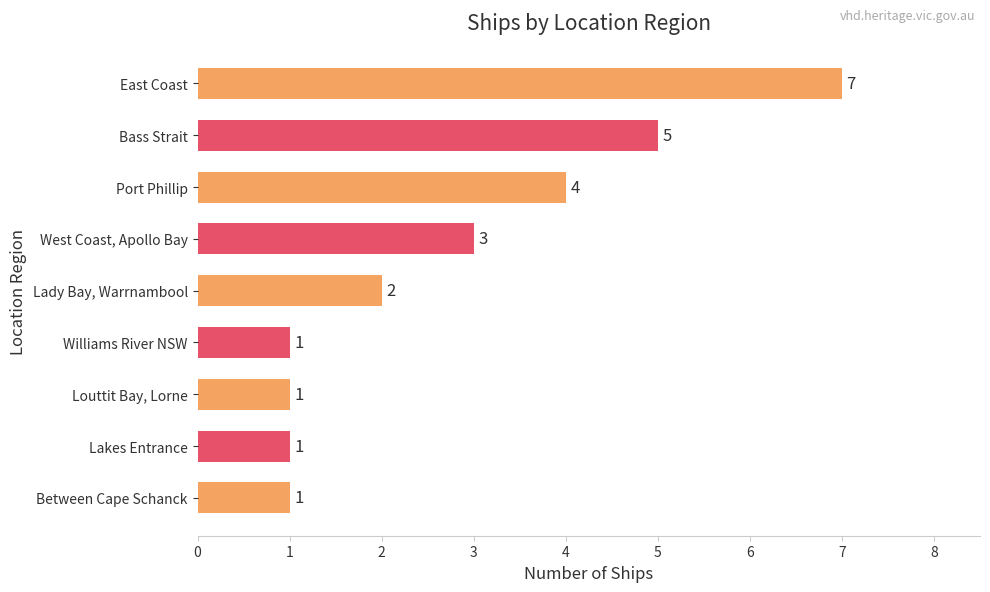

What is the sum of the values at Lakes Entrance and Port Phillip?

5